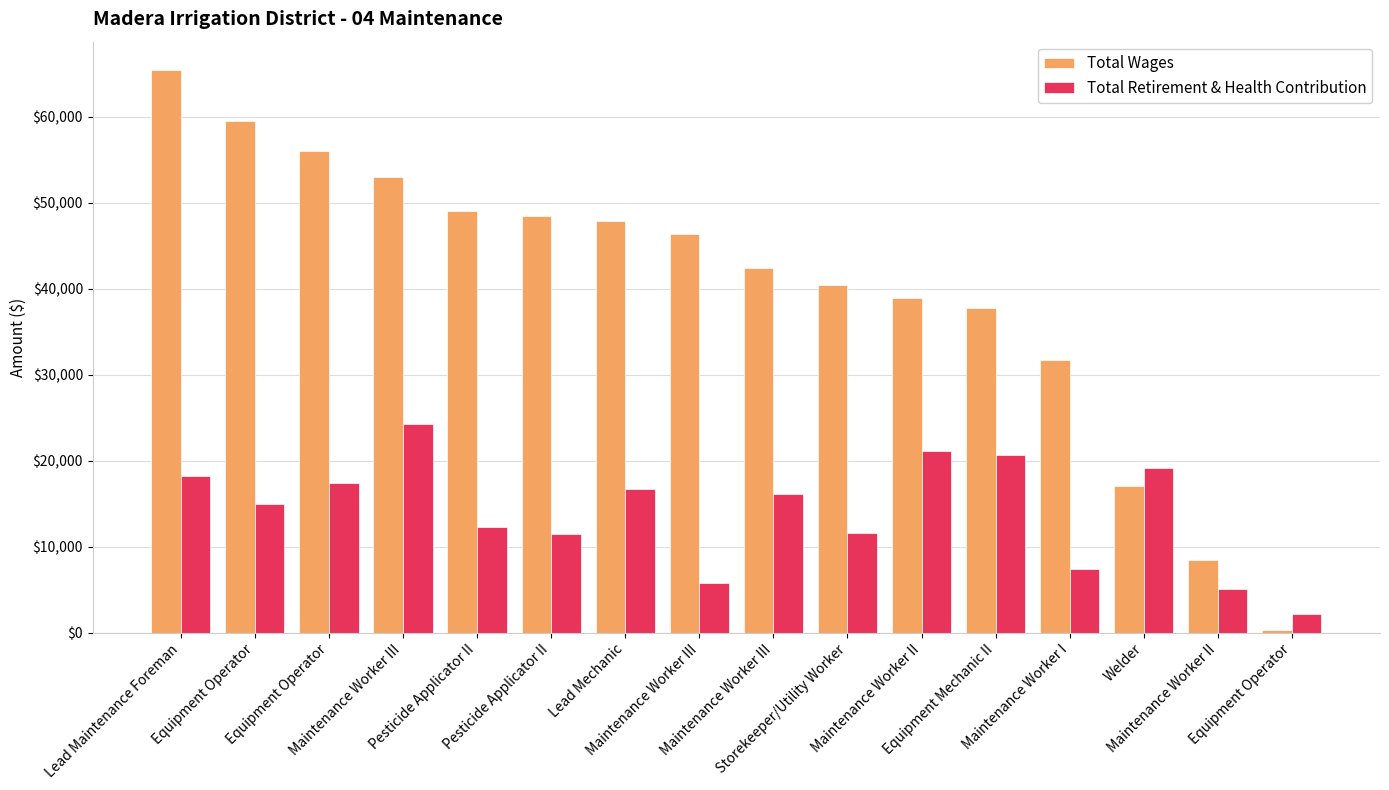

Rank the series by their maximum value, from highest to lowest.

Total Wages, Total Retirement & Health Contribution